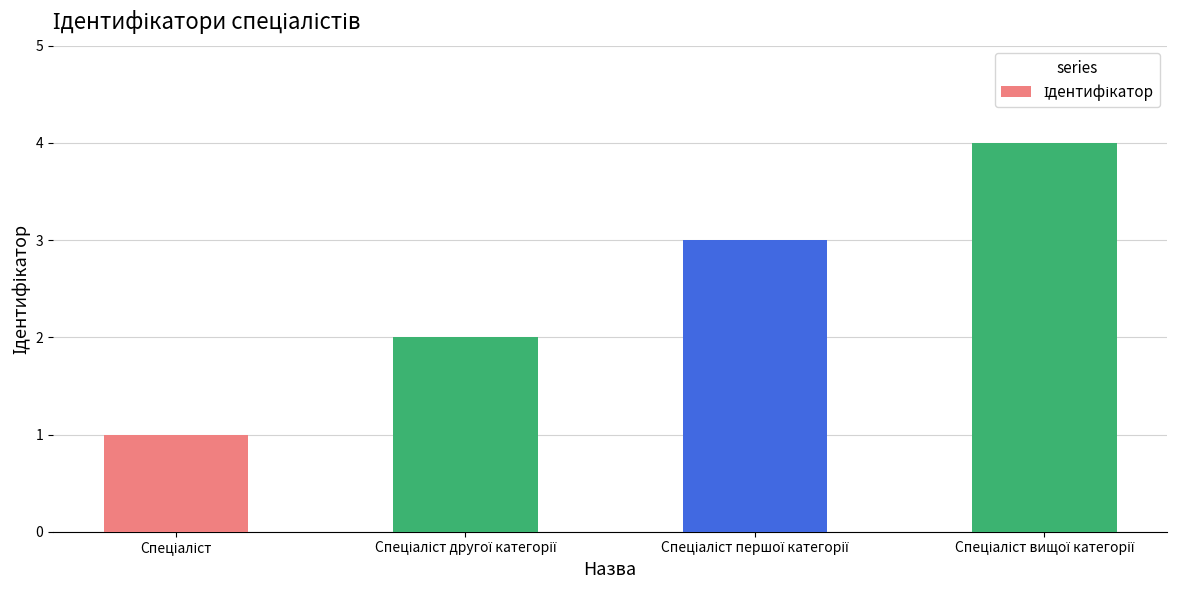

What is the sum of all values?

10